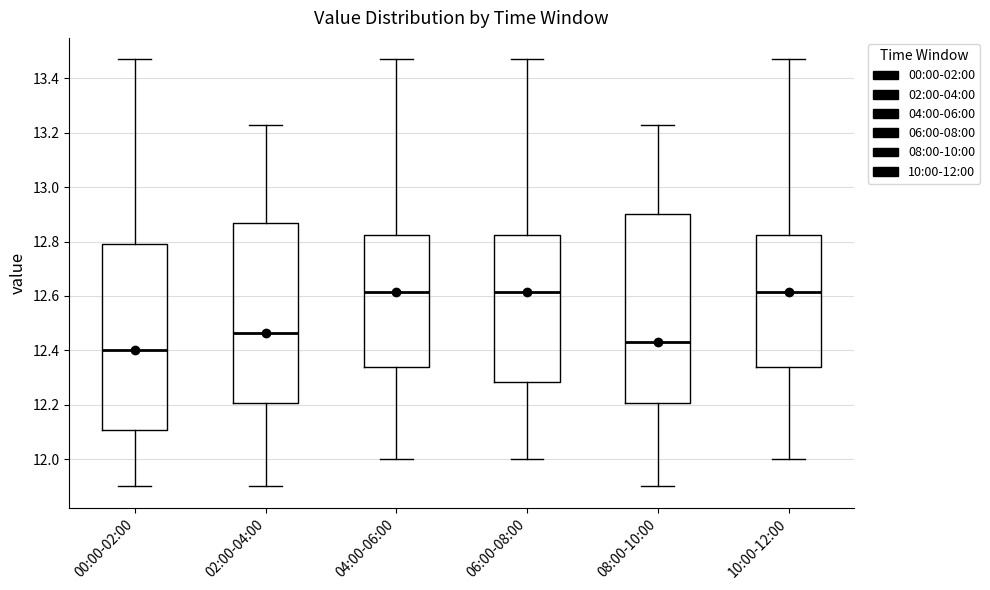

Which box has the lowest median line?

00:00-02:00